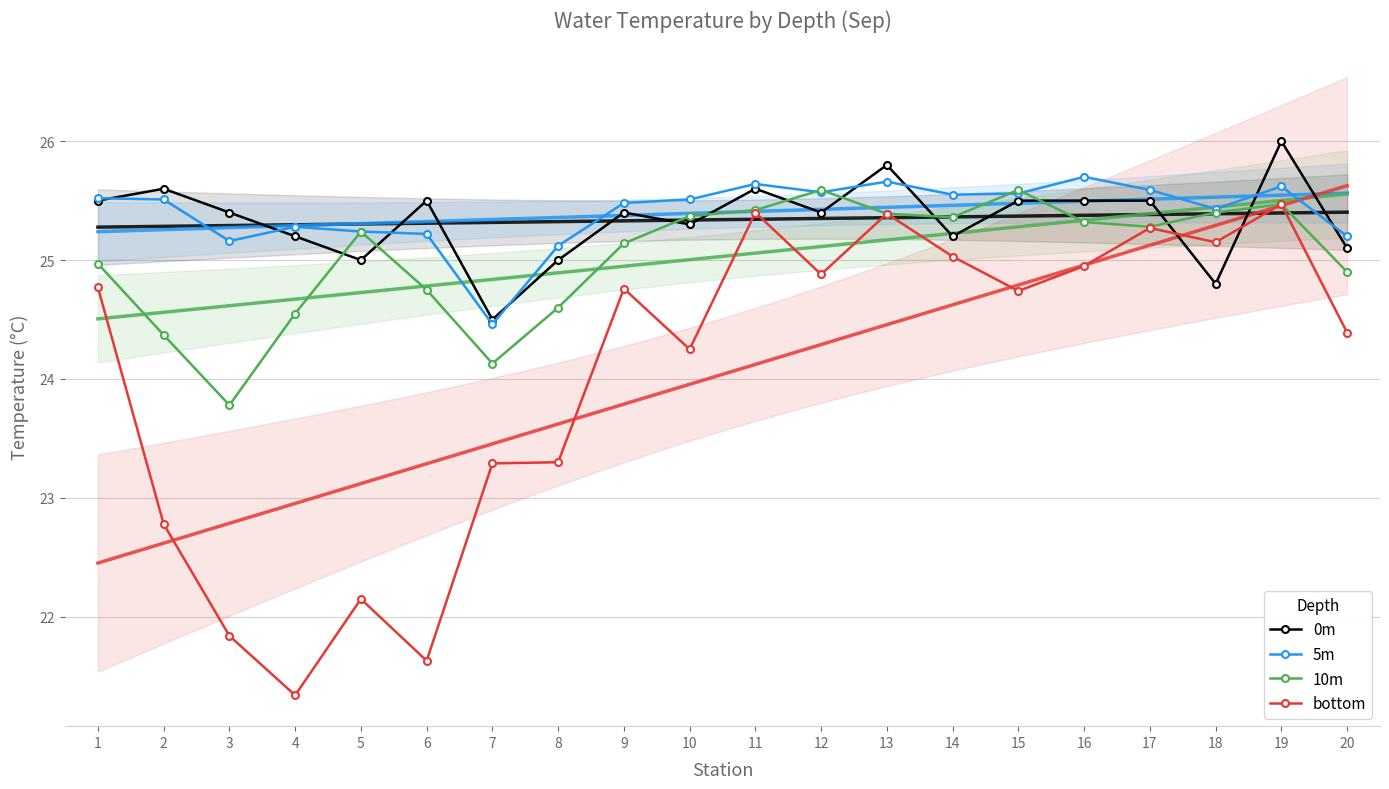

Reading left to right, what are all the values shown in this chart?

0m: 25.5	25.6	25.4	25.2	25.0	25.5	24.5	25.0	25.4	25.3	25.6	25.4	25.8	25.2	25.5	25.5	25.5	24.8	26.0	25.1
5m: 25.5	25.5	25.2	25.3	25.2	25.2	24.5	25.1	25.5	25.5	25.6	25.6	25.7	25.6	25.6	25.7	25.6	25.4	25.6	25.2
10m: 25.0	24.4	23.8	24.6	25.2	24.8	24.1	24.6	25.1	25.4	25.4	25.6	25.4	25.4	25.6	25.3	25.3	25.4	25.5	24.9
bottom: 24.8	22.8	21.8	21.3	22.1	21.6	23.3	23.3	24.8	24.2	25.4	24.9	25.4	25.0	24.7	24.9	25.3	25.1	25.5	24.4